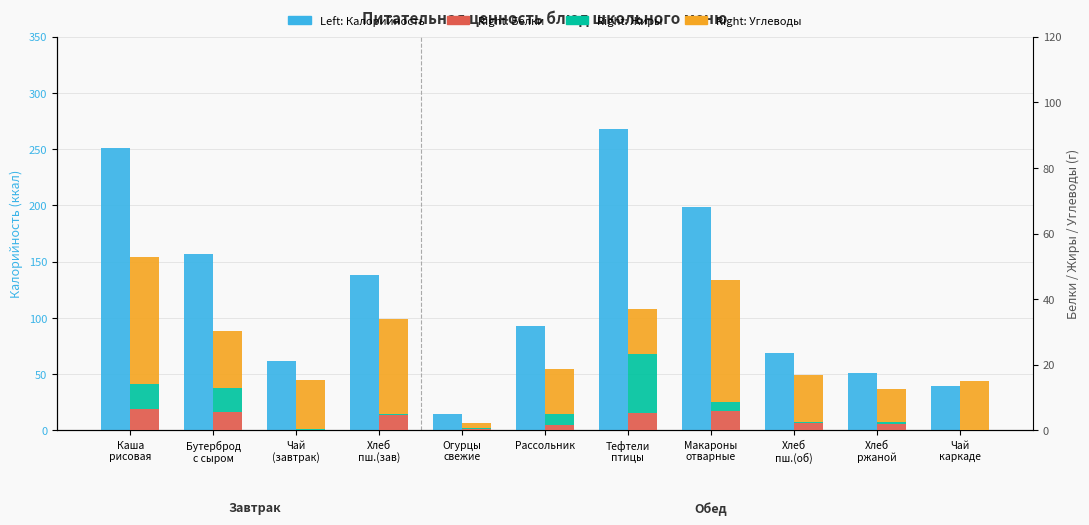

True or false: Углеводы has a value of 15.0 at Чай
каркаде.

True